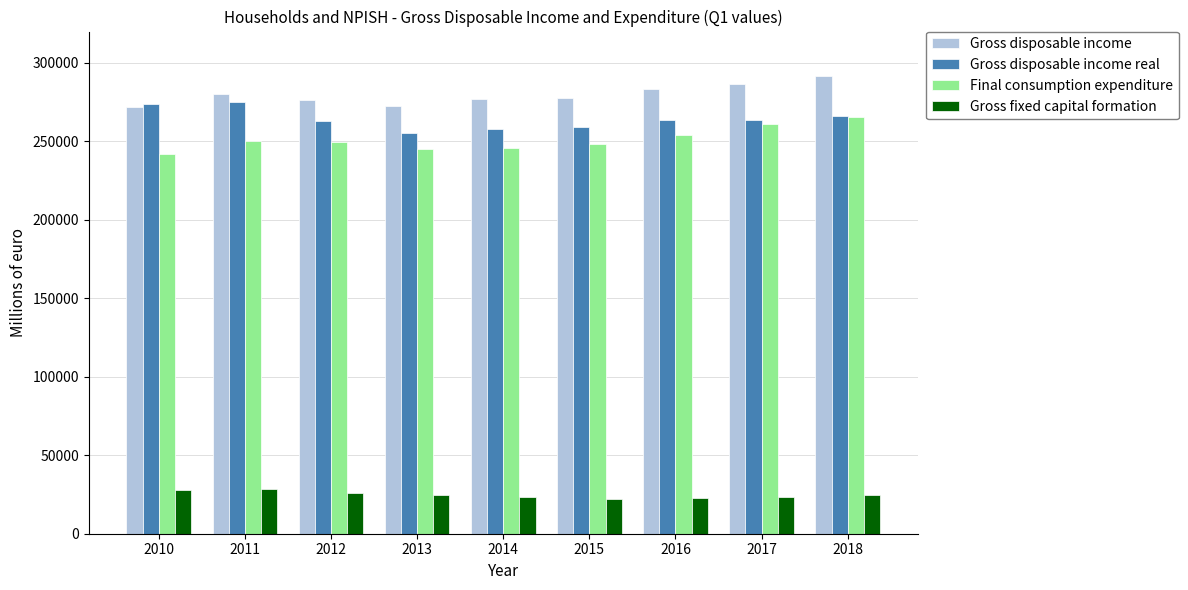

Which series has the largest range (max minus min)?

Final consumption expenditure